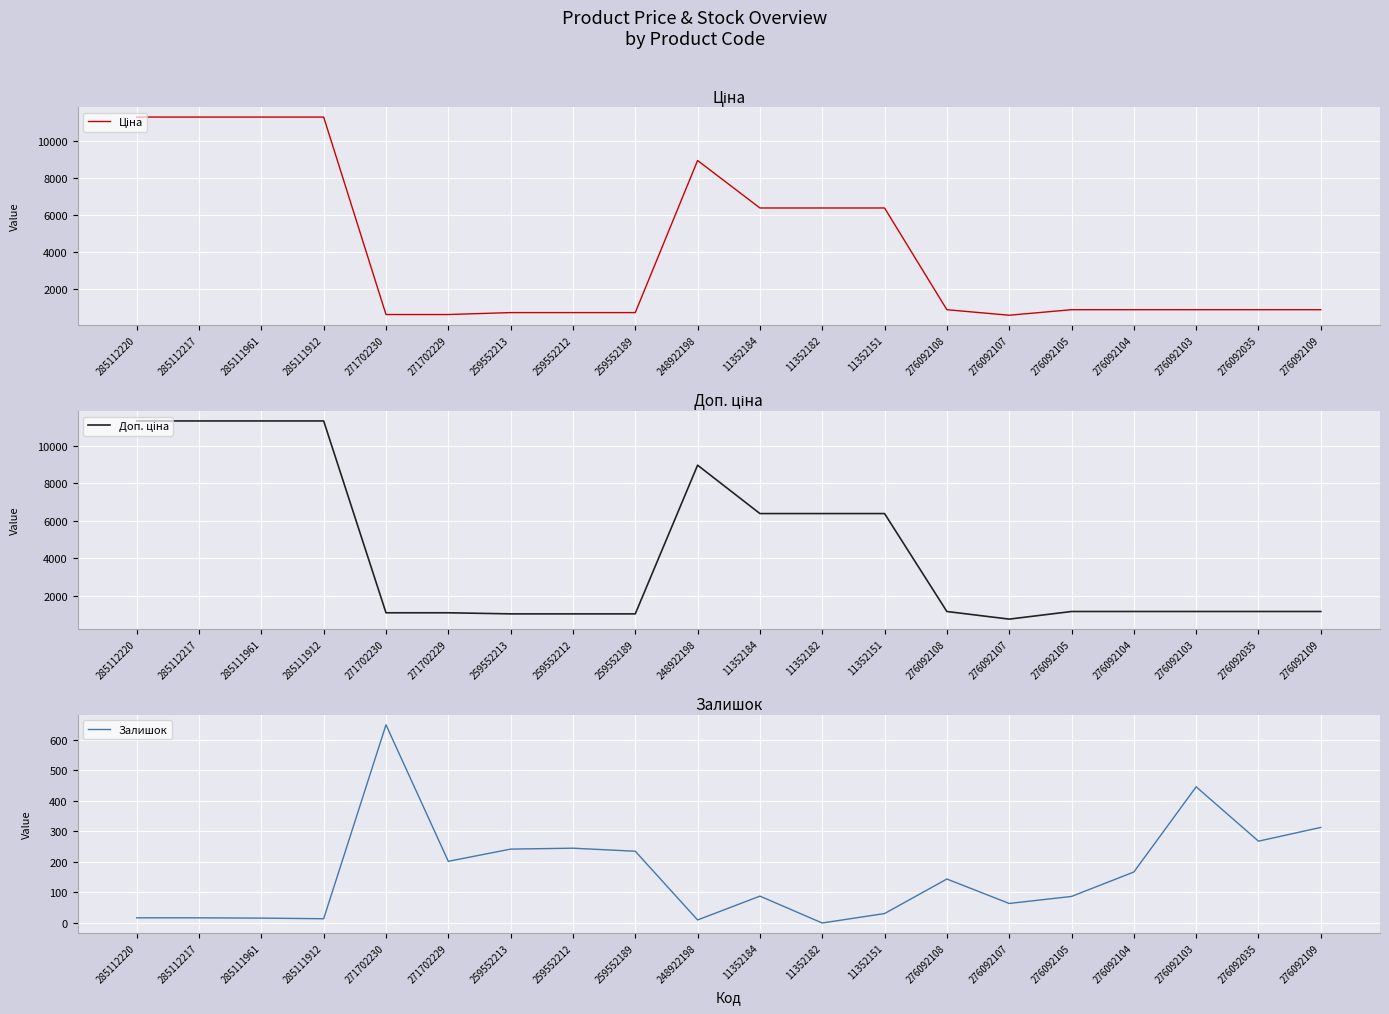

True or false: Залишок has a value of 64.0 at 276092107.

True